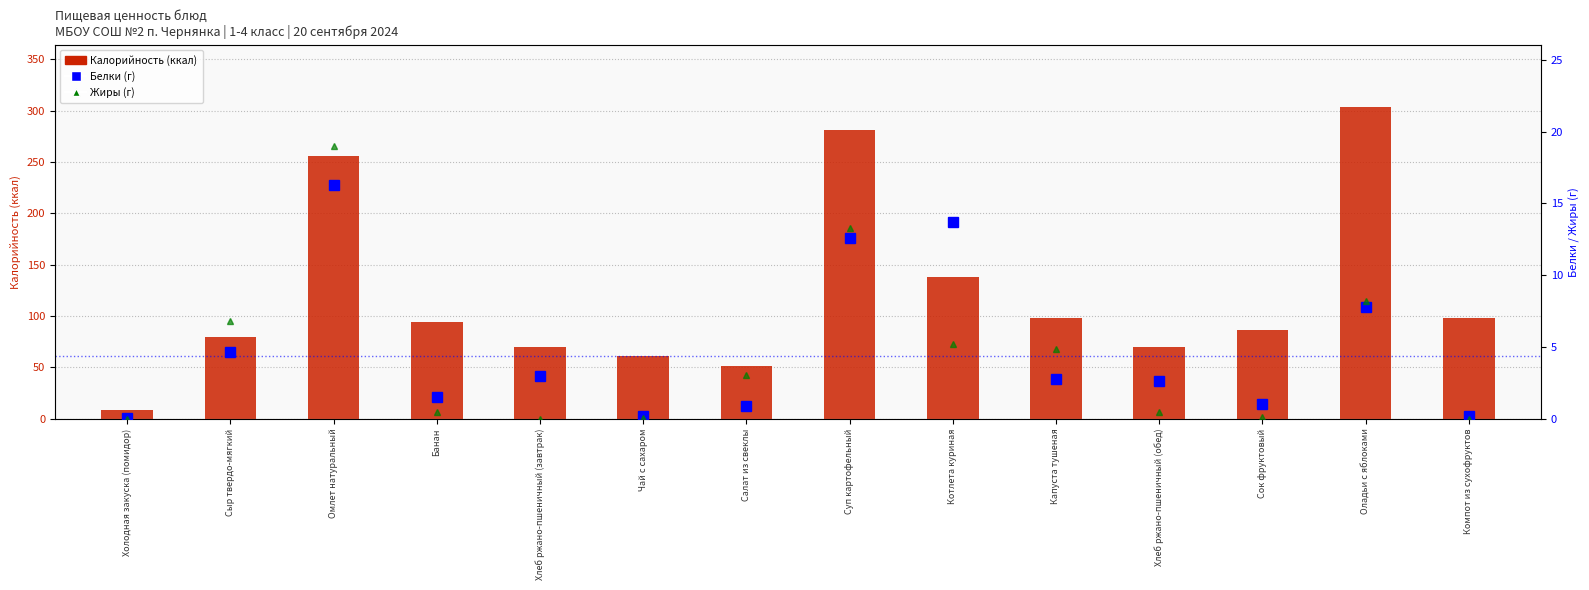

What is the minimum value for Белки (г)?

0.1